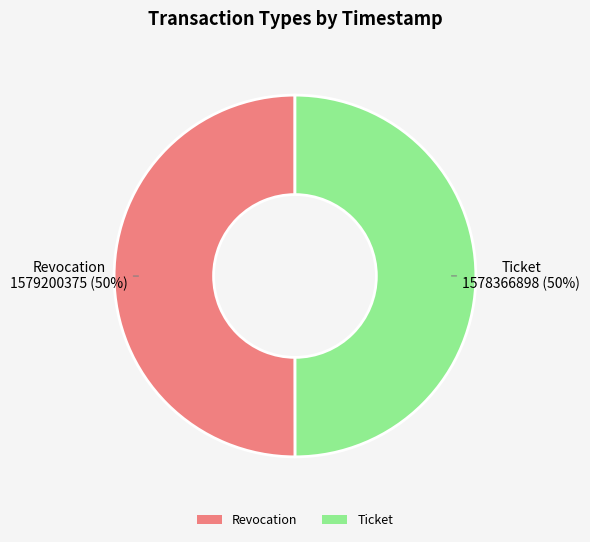

Approximately how many times larger is the value at Revocation compared to Ticket?

1.0